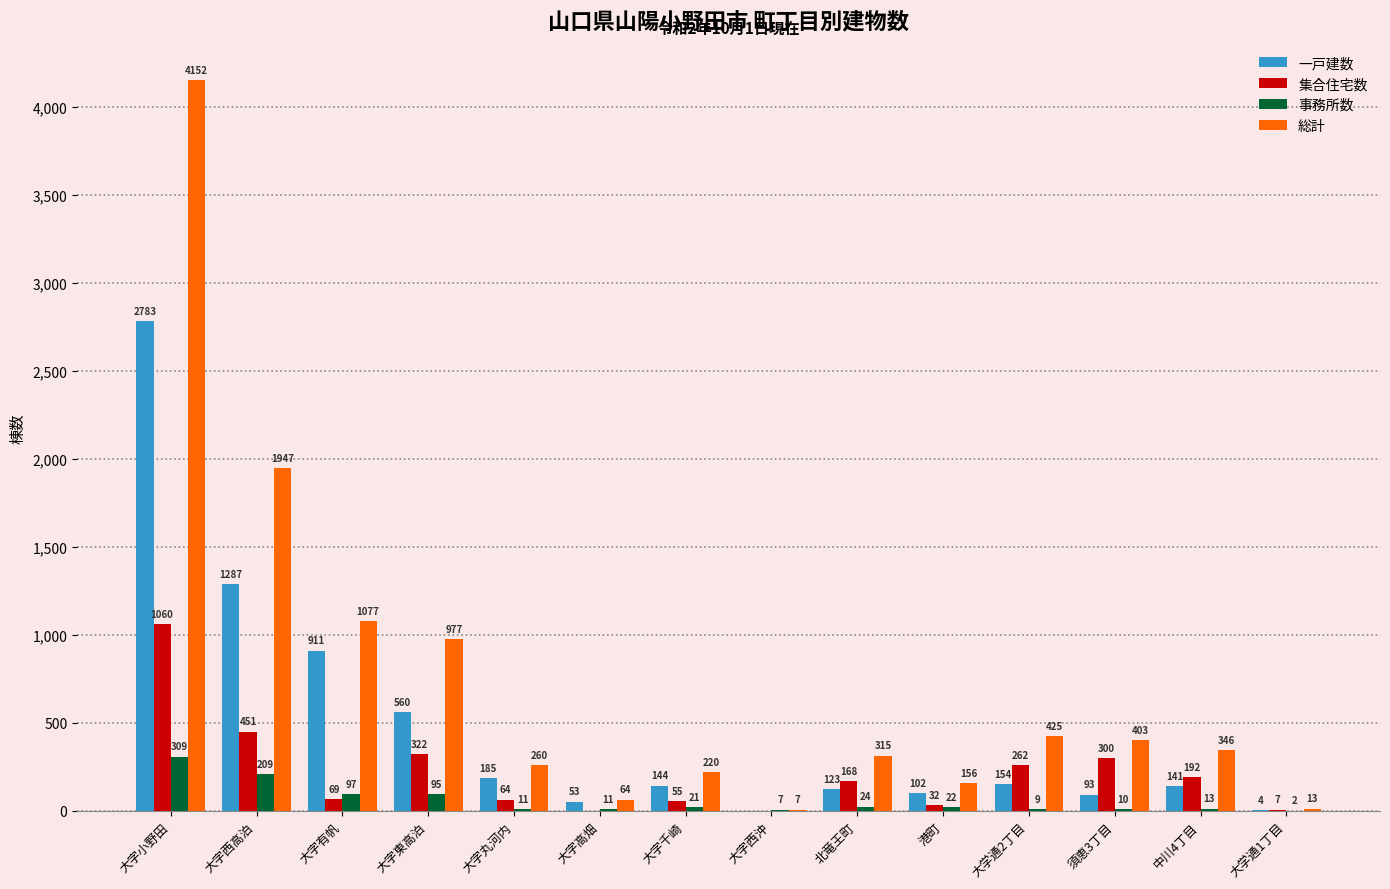

True or false: 一戸建数 has a value of 874 at 大字西沖.

False